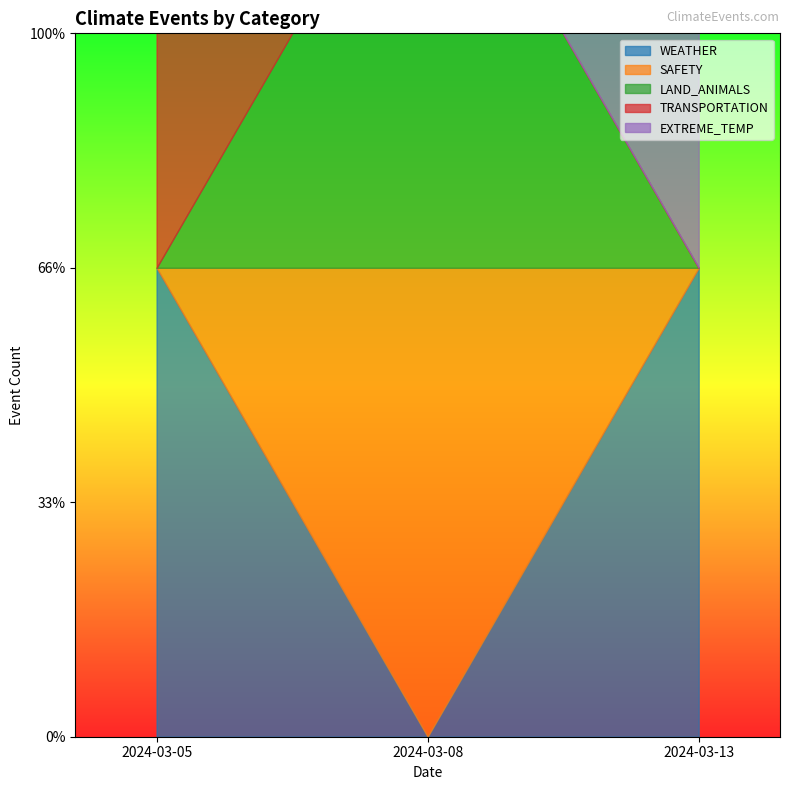

Does the chart display data point markers on the line(s)?

No